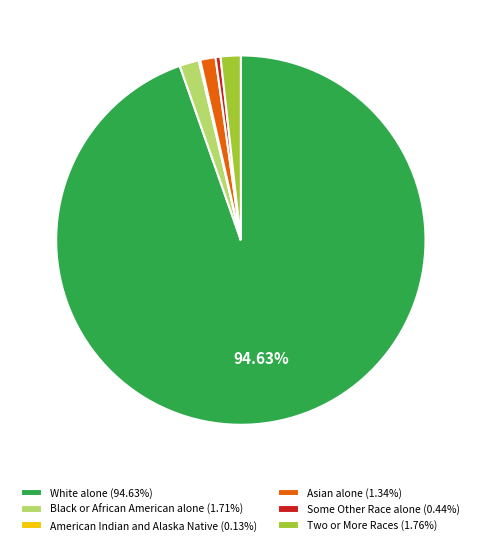

To the nearest percent, what is the combined percentage of Two or More Races and Black or African American alone?

3%